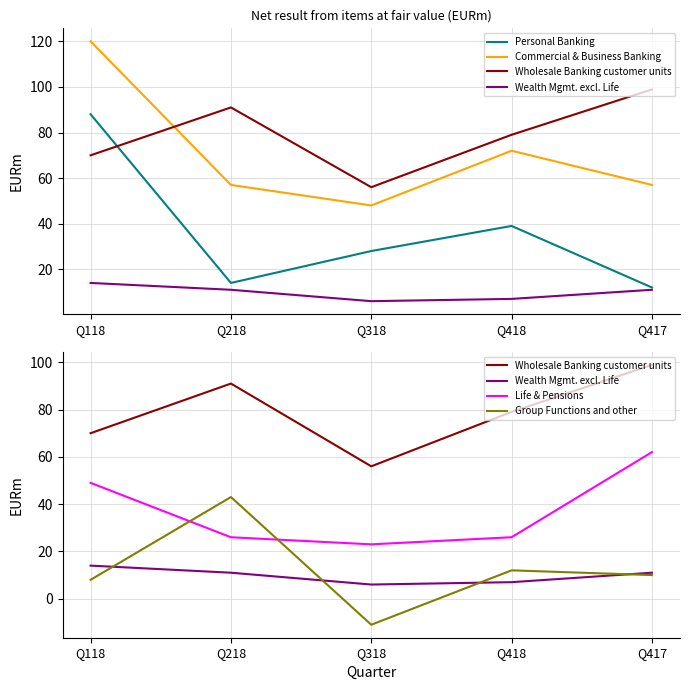

True or false: Wholesale Banking customer units and Group Functions and other intersect in this chart.

False